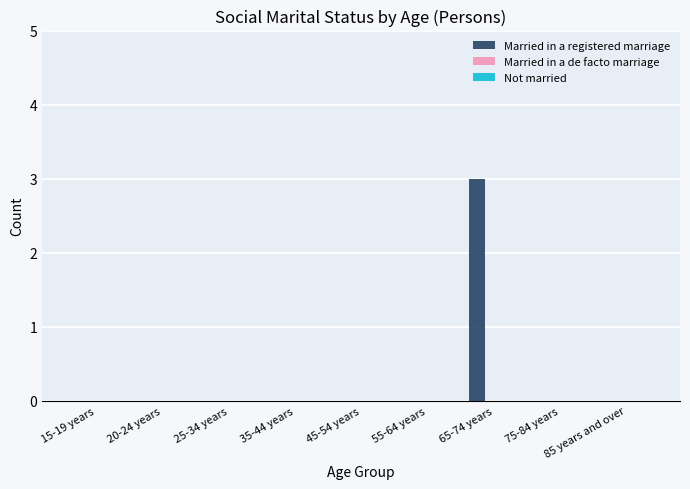

What is the sum of all values?

3